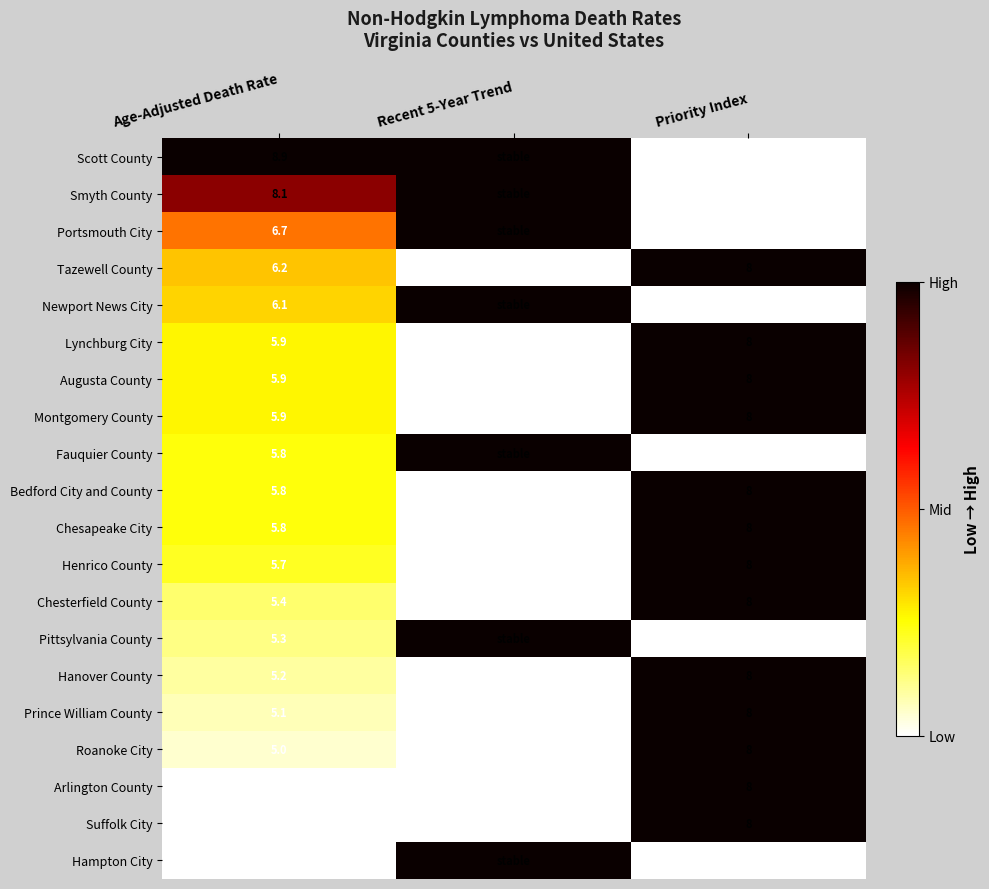

The value of Pittsylvania County at Priority Index is 6.0. True or false?

True